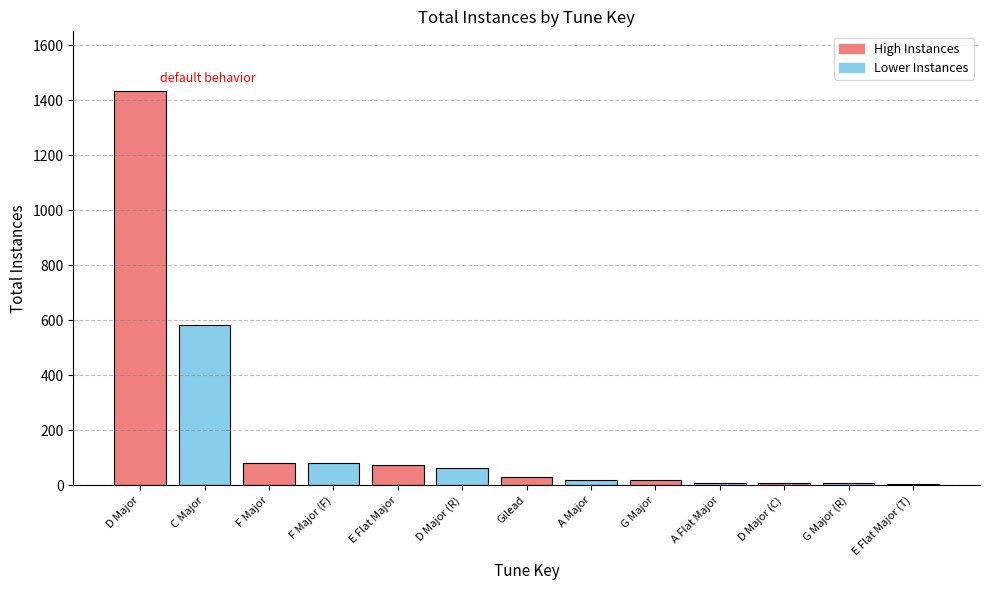

What is the label of the 10th bar from the left?

A Flat Major